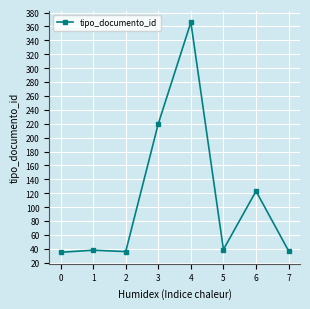

What is the average value?

112